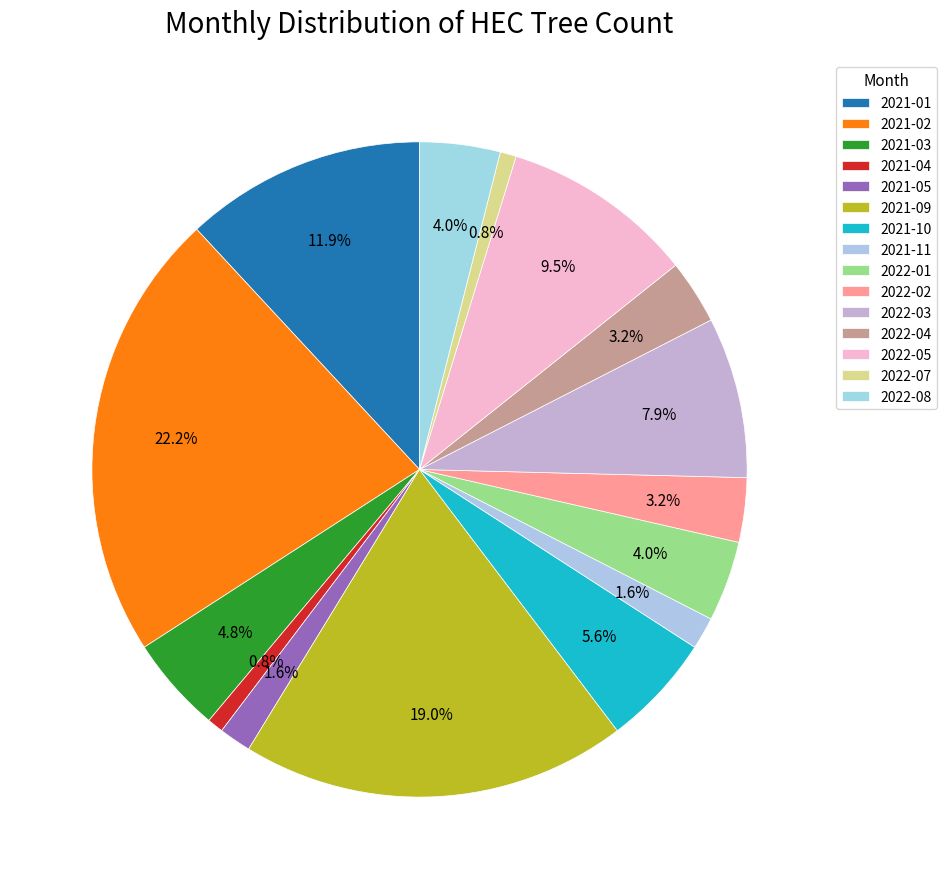

How many segments does this pie chart have?

15